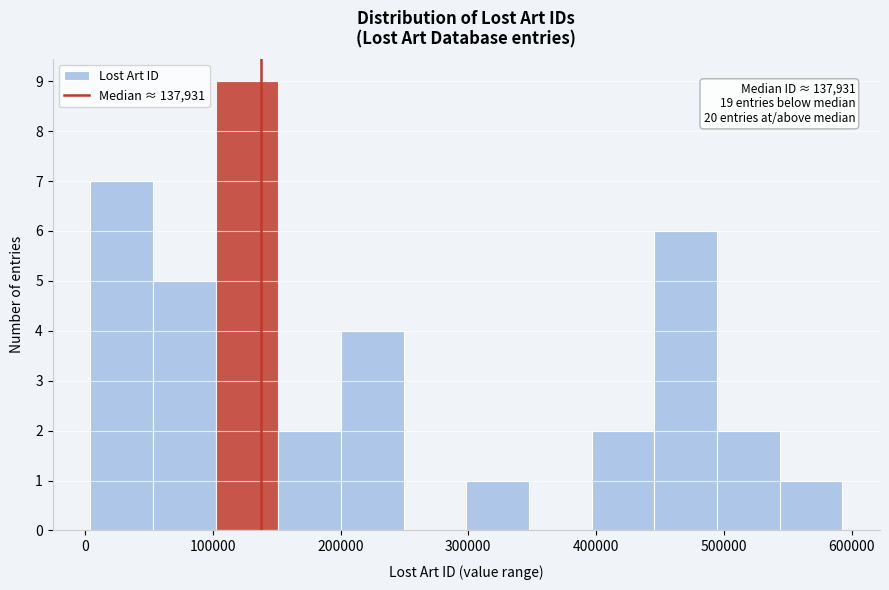

Which range on the x-axis has the tallest bar?

100000 to 150000